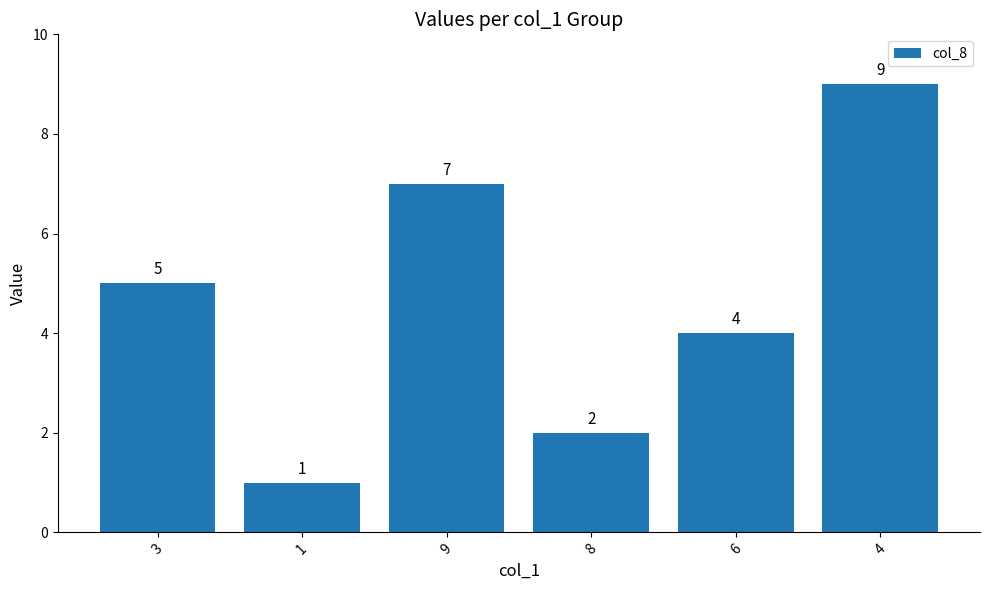

What is the label of the 2nd bar from the left?

1